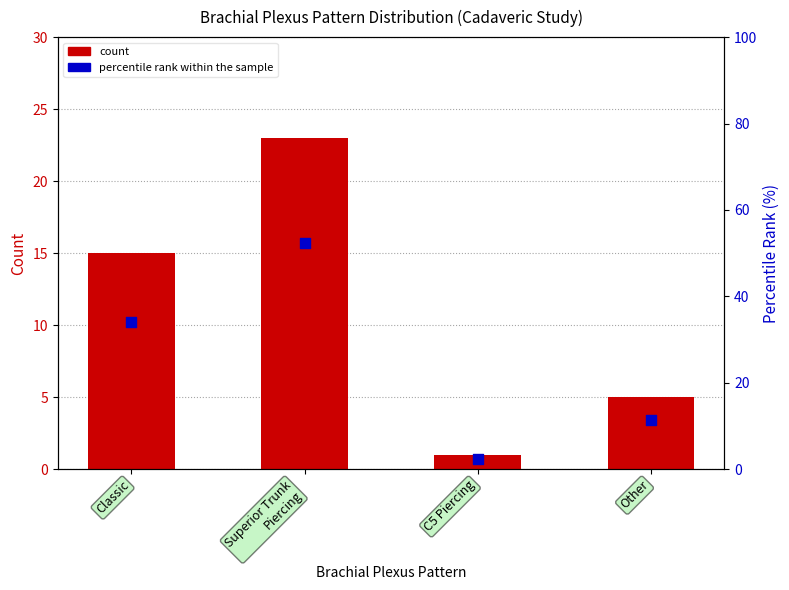

Which series has the largest Y range (max minus min)?

percentile rank within the sample